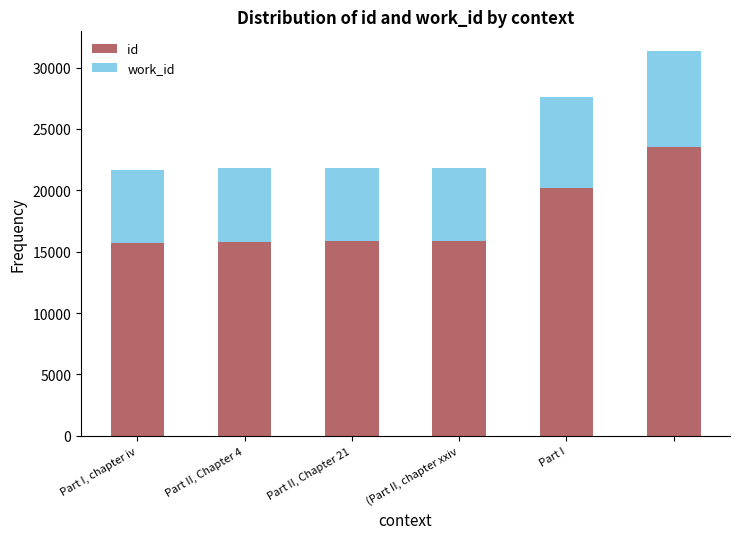

What is the average value of the id series?

17828